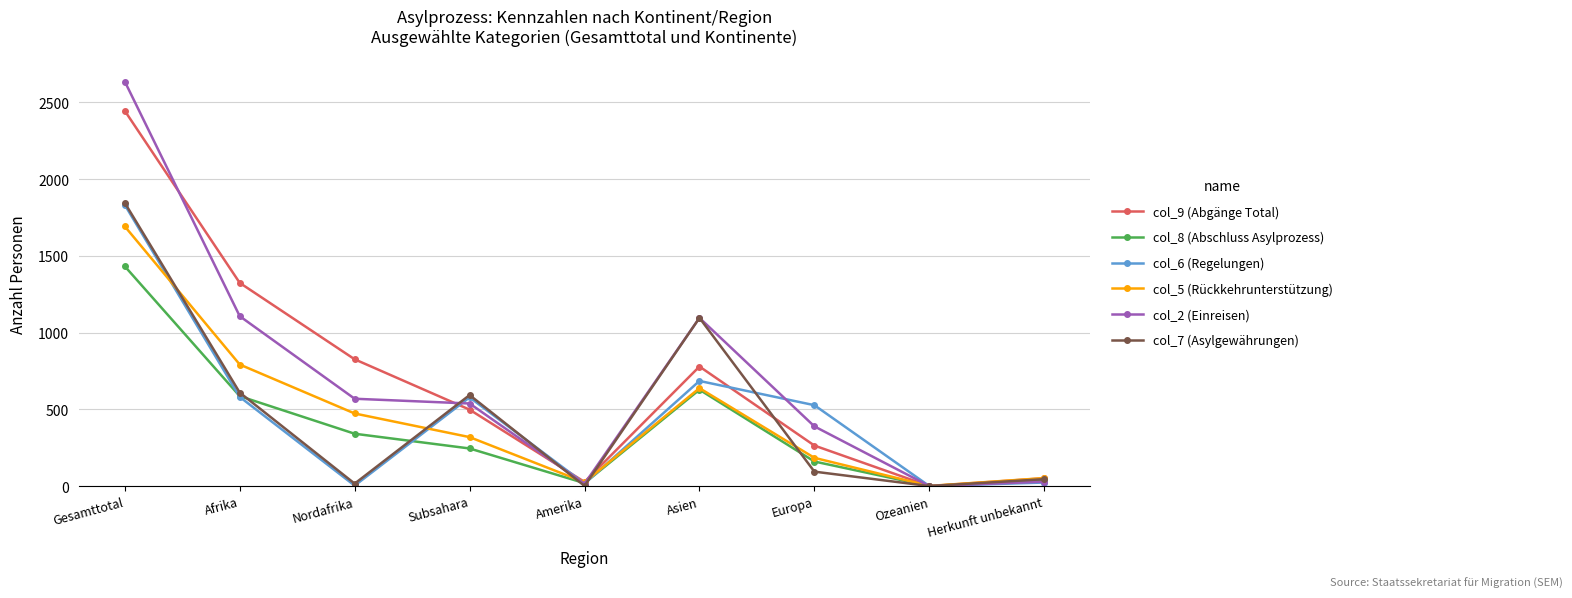

At which category is the sum across all series the highest?

Gesamttotal